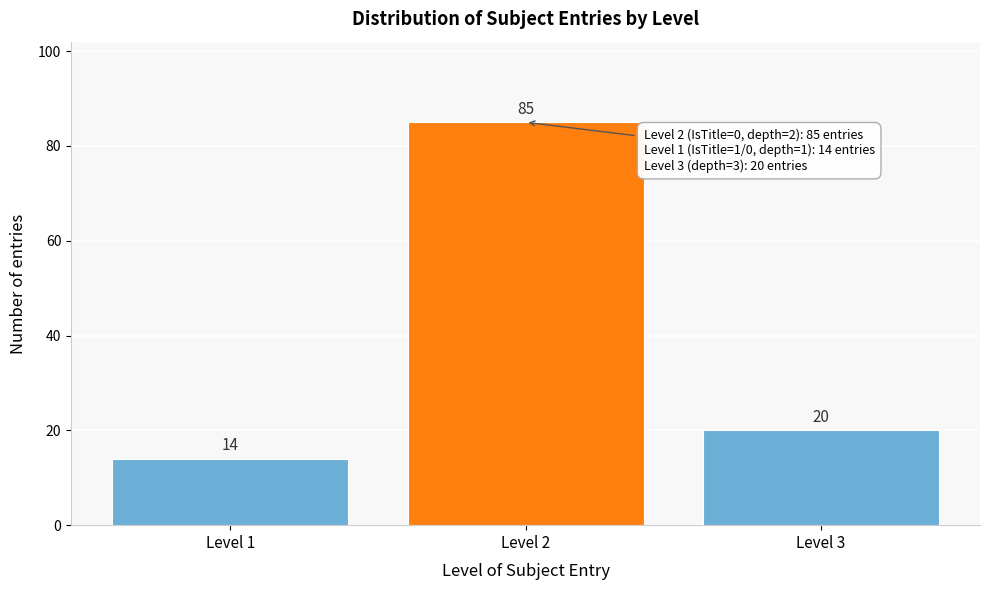

Reading left to right, list all the values displayed in this chart.

14	85	20